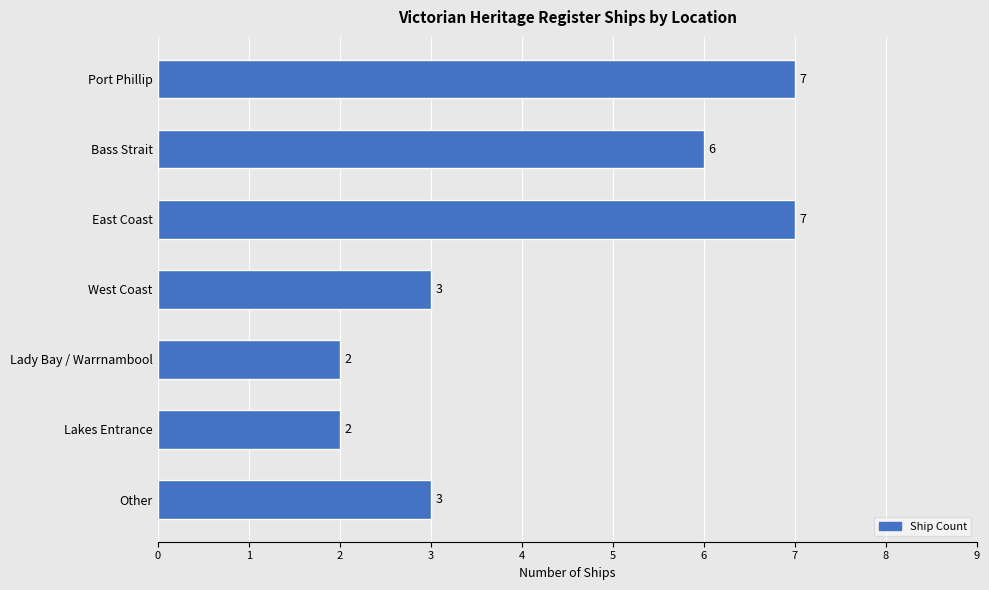

How many categories are shown in the chart?

7